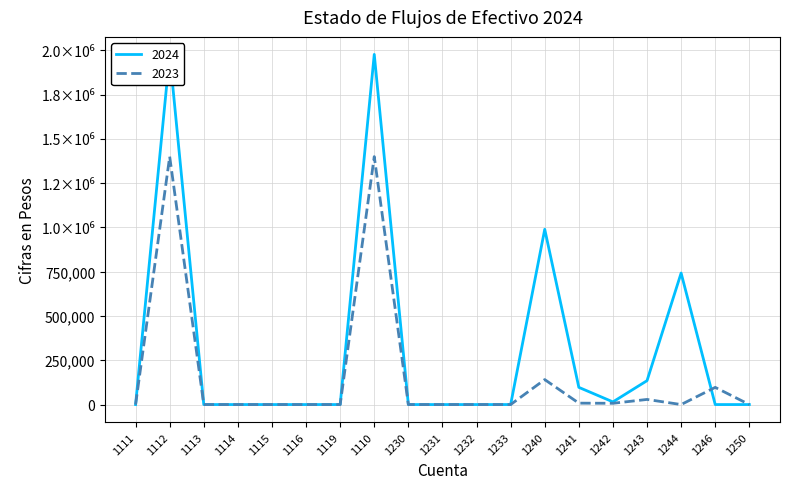

Reading right to left, what are all the values shown in this chart?

2024: 1250=0.0	1246=0.0	1244=742600.0	1243=134889.8	1242=14998.0	1241=97116.0	1240=989603.8	1233=0.0	1232=0.0	1231=0.0	1230=0.0	1110=1977182.9	1119=0.0	1116=0.0	1115=0.0	1114=0.0	1113=0.0	1112=1977182.9	1111=0.0
2023: 1250=0.0	1246=97045.5	1244=0.0	1243=28865.8	1242=7125.1	1241=7920.0	1240=140956.4	1233=0.0	1232=0.0	1231=0.0	1230=0.0	1110=1400001.2	1119=0.0	1116=0.0	1115=0.0	1114=0.0	1113=0.0	1112=1400001.2	1111=0.0